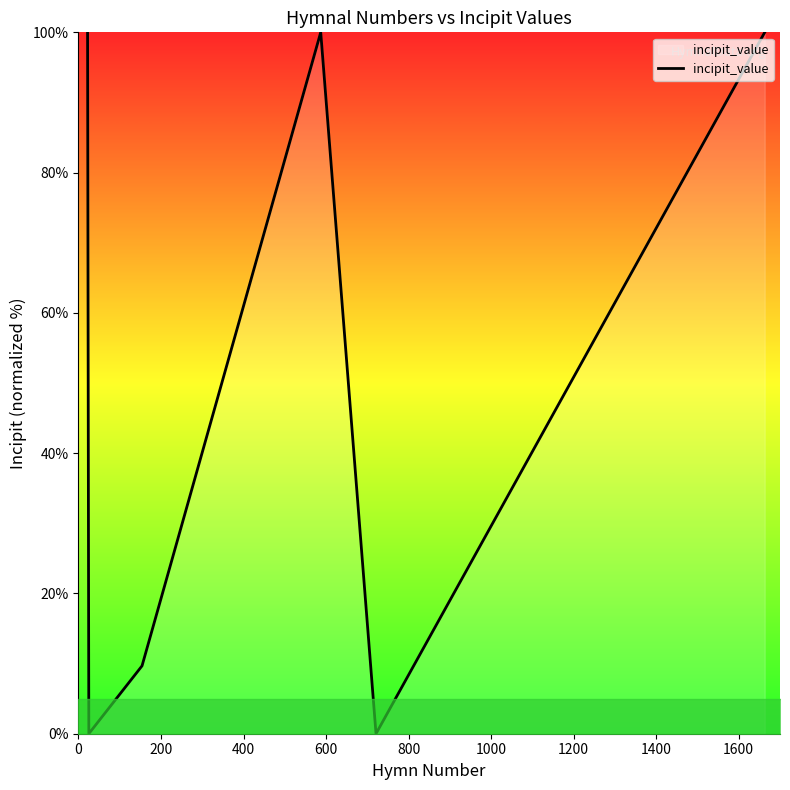

What is the maximum value shown in the chart?

100.0